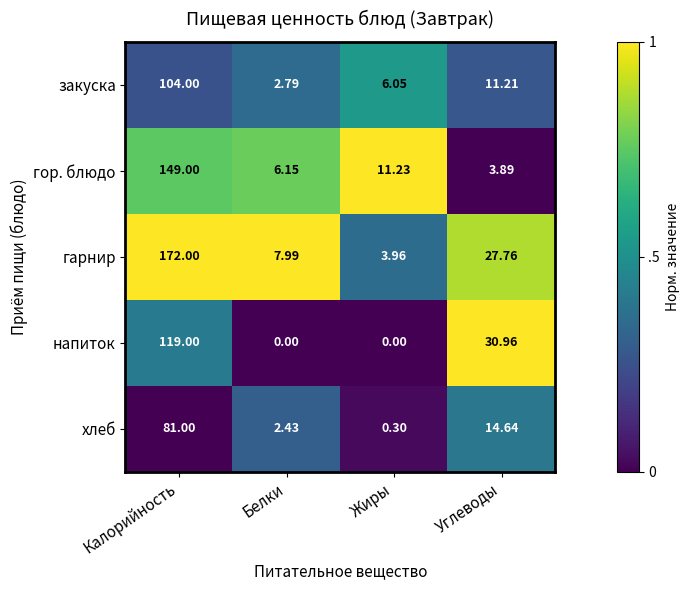

Rank the series at Углеводы from highest to lowest value.

напиток, гарнир, хлеб, закуска, гор. блюдо